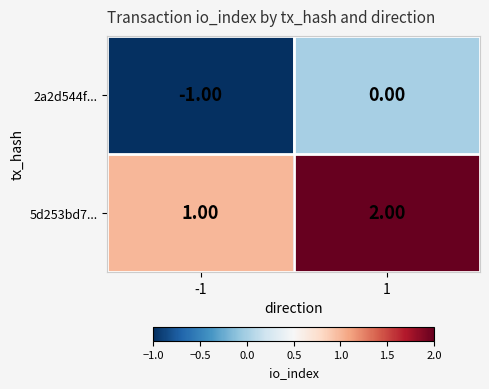

Rank the series at 1 from lowest to highest value.

2a2d544f..., 5d253bd7...